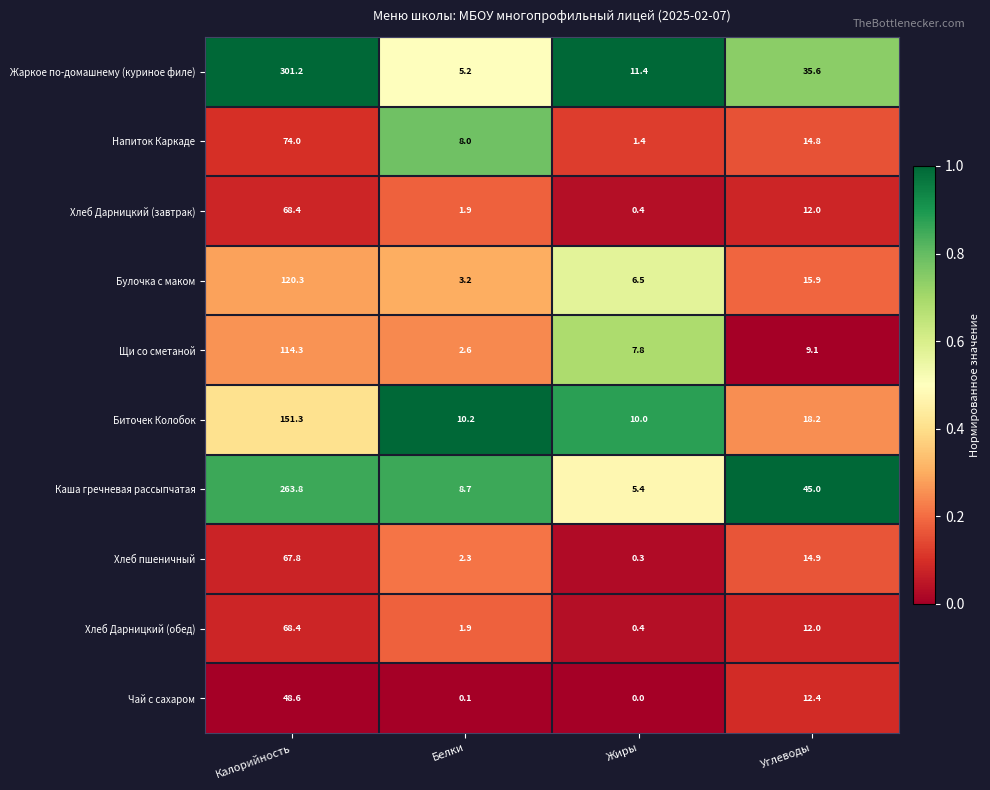

What is the maximum value shown in the chart?

301.2